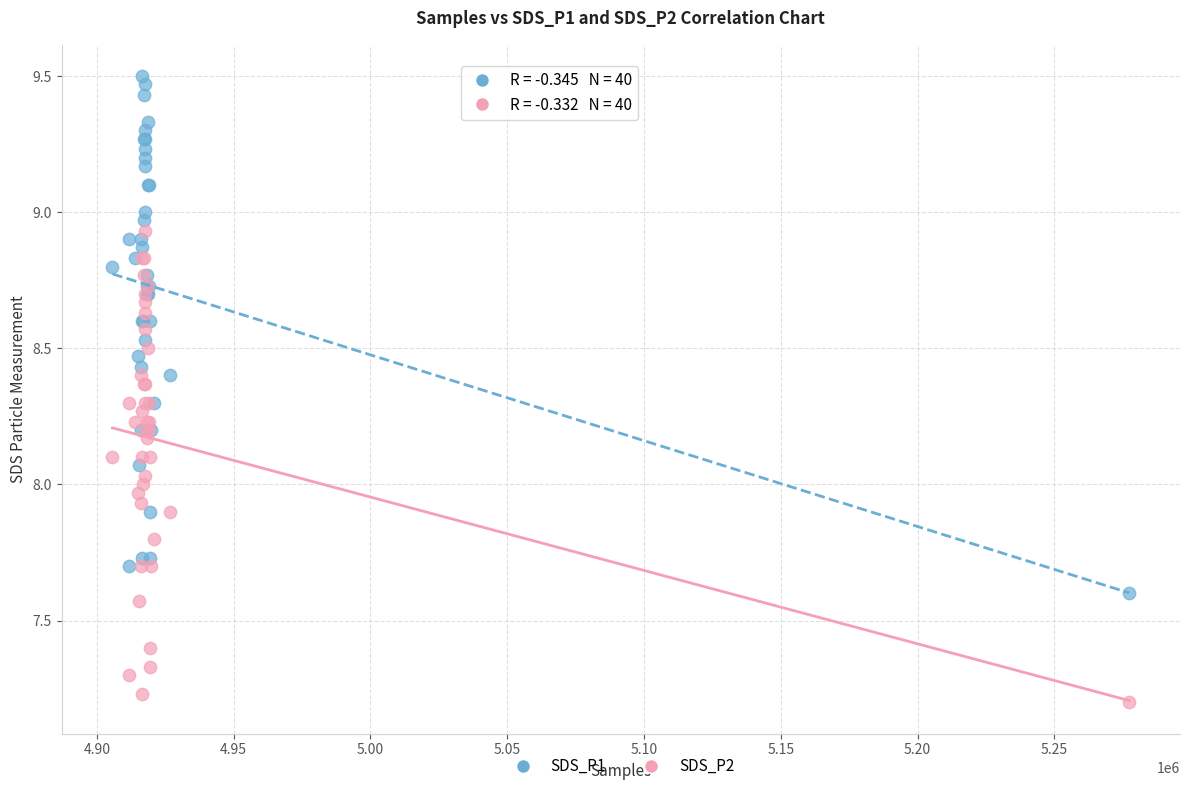

Which series has the widest spread of Y values?

SDS_P1